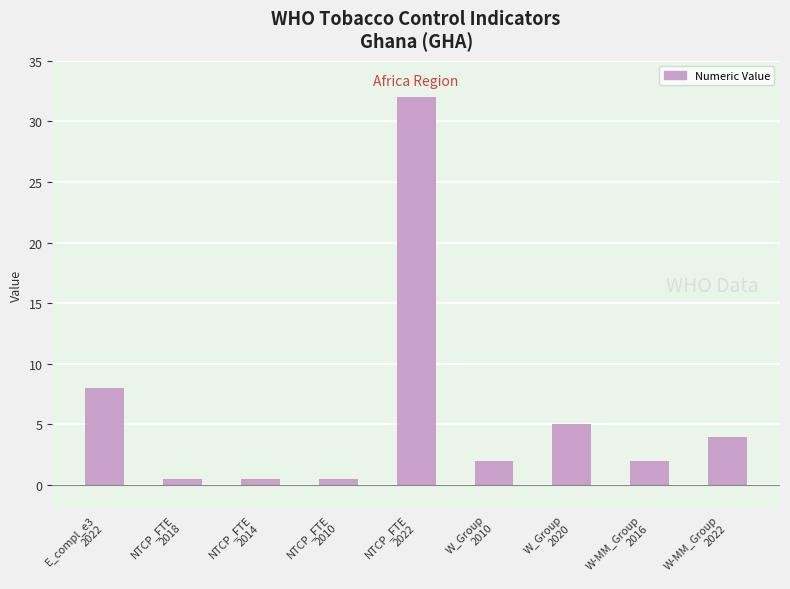

How many data points does each series have?

9